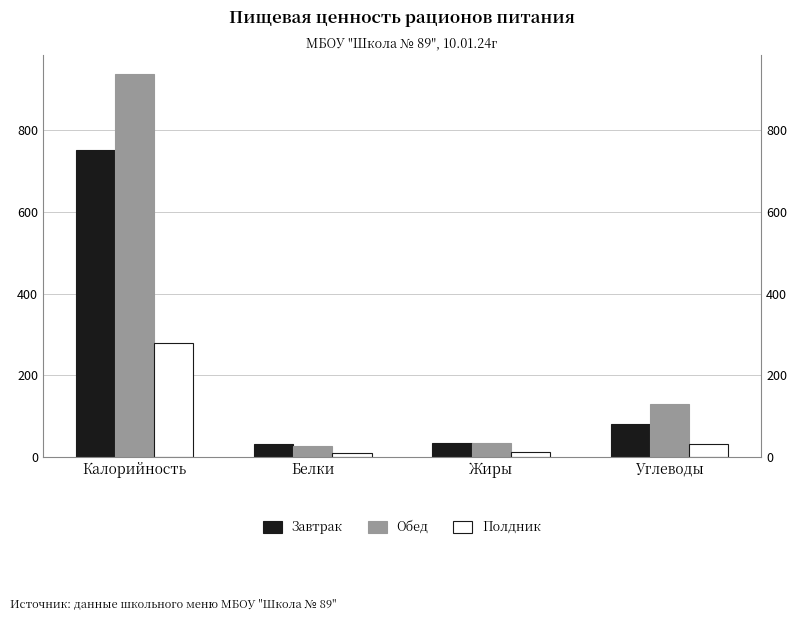

True or false: Обед has a value of 22.9 at Жиры.

False